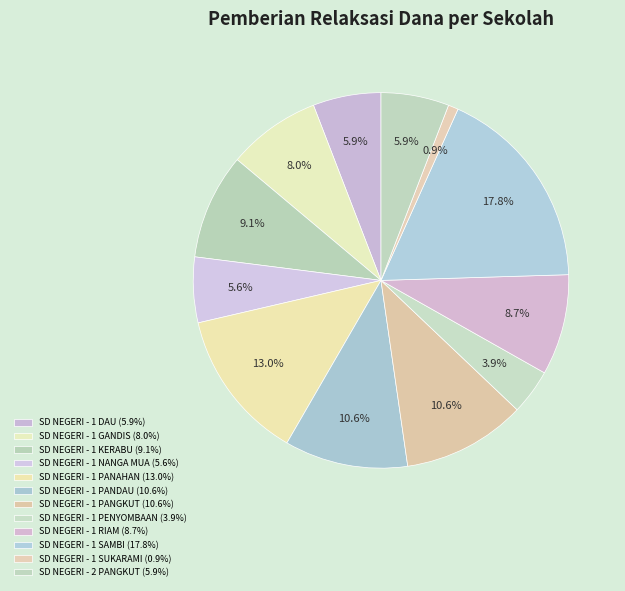

To the nearest percent, what percentage of the pie is SD NEGERI - 1 SAMBI?

18%